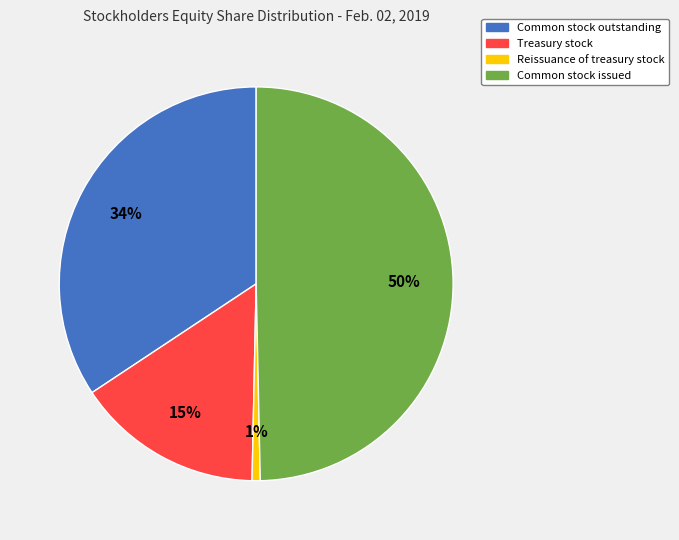

Does Reissuance of treasury stock account for over 50% of the chart?

No